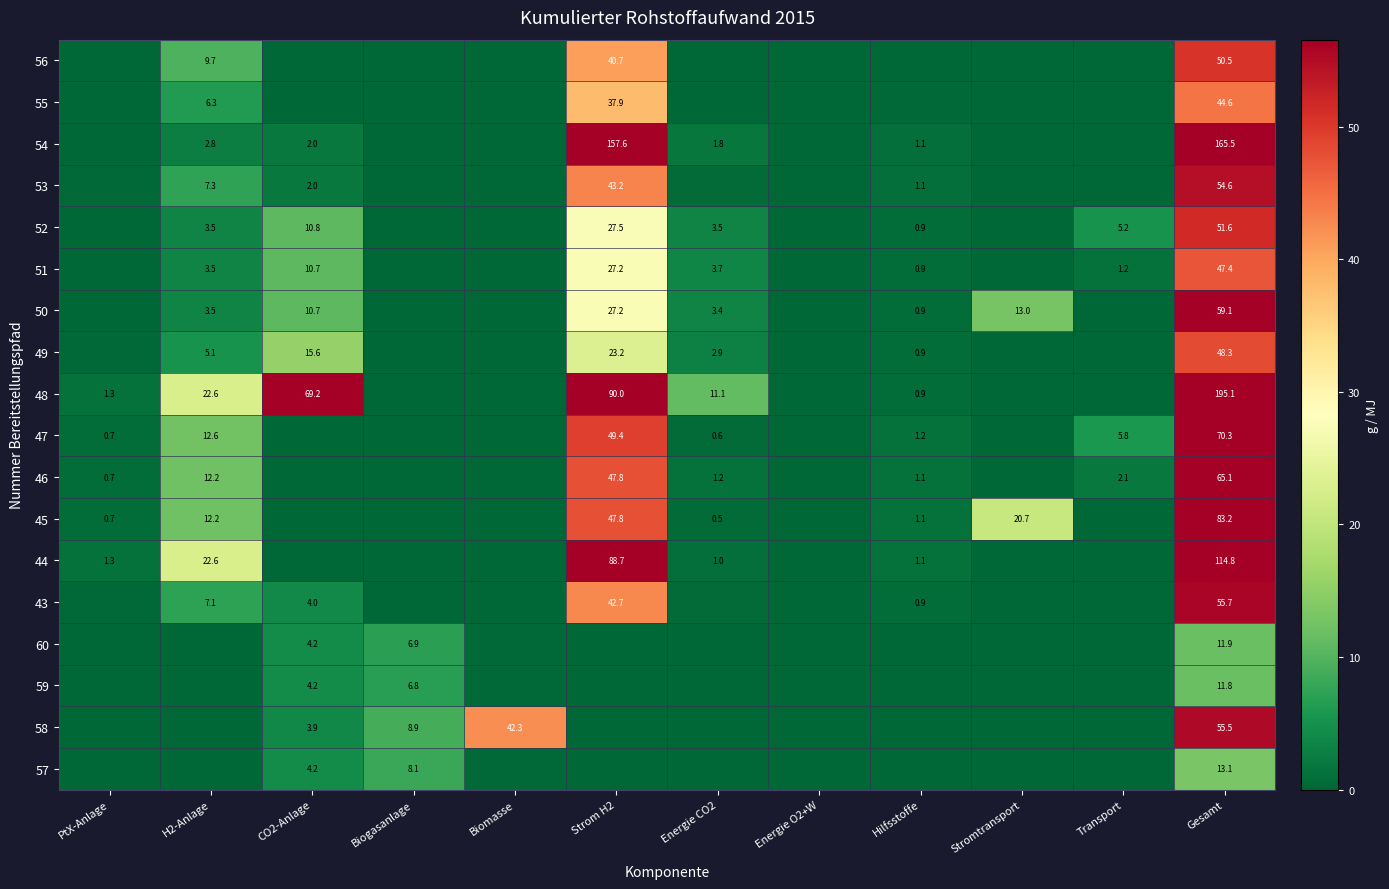

Is it true that 48 equals 1.3 at PtX-Anlage?

True